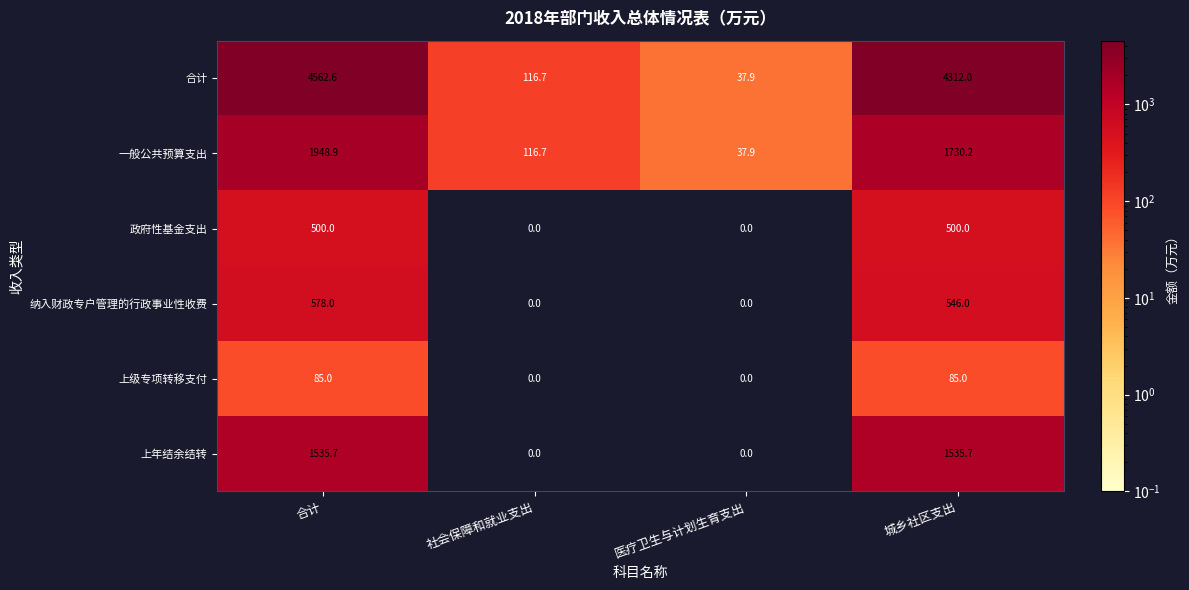

What is the maximum value shown in the chart?

4562.6